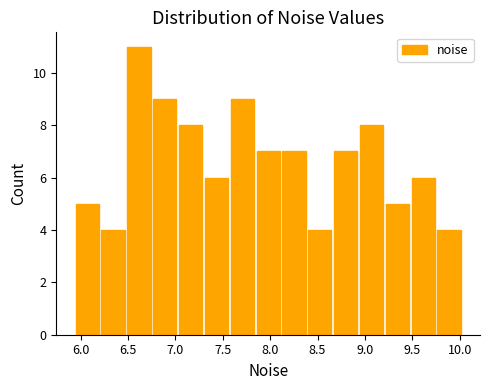

How tall is the bar that spans 7.05 to 7.30 on the x-axis? Neither the bar edges nor the heights are printed on the chart, so give them approximately, as read against the axes.

8